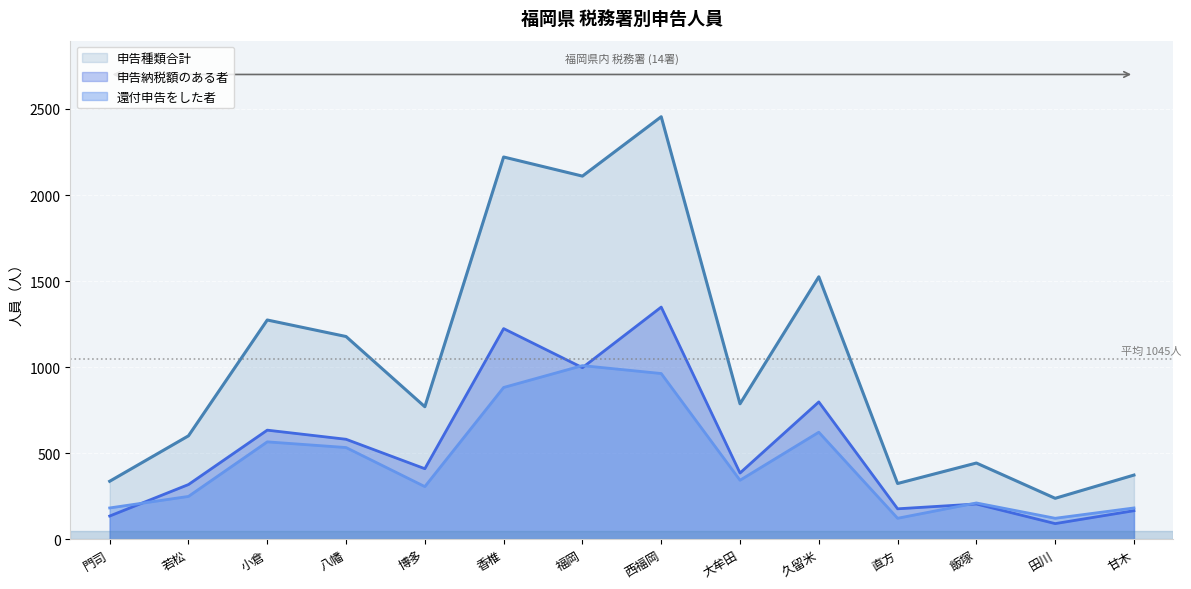

Which series changed the most between 小倉 and 田川?

申告種類合計